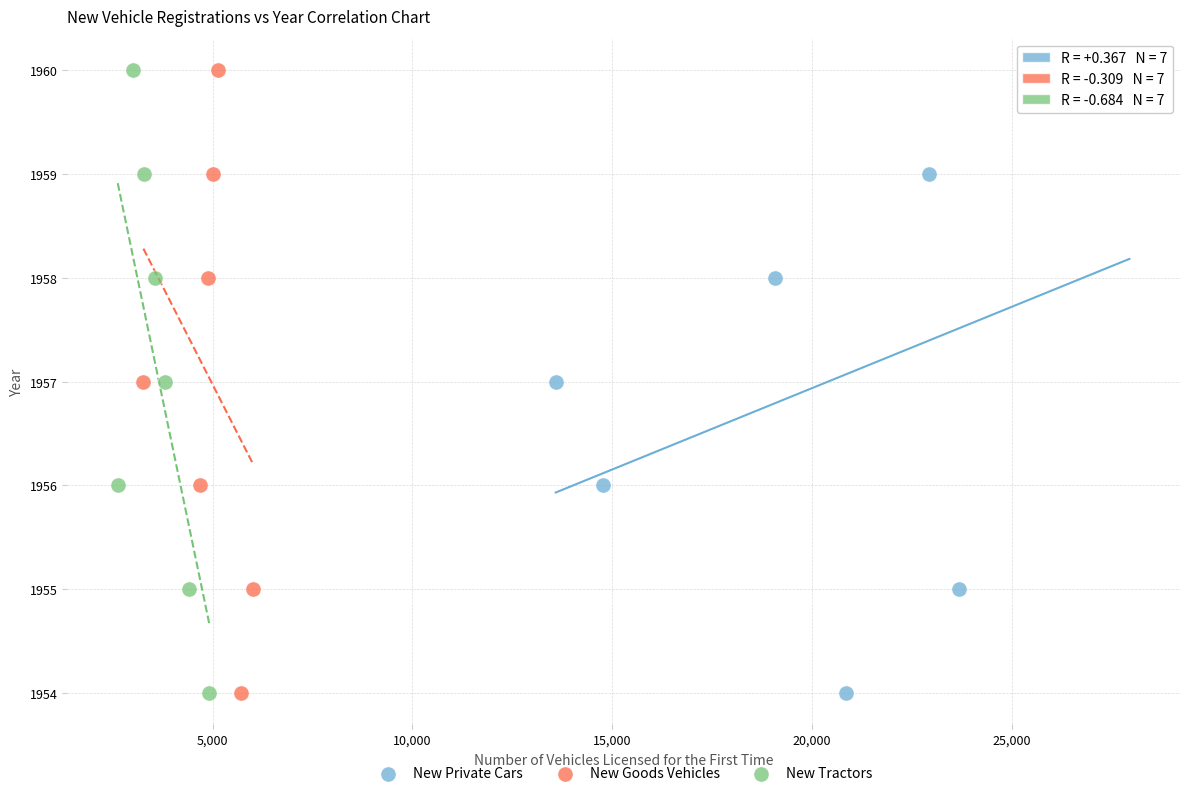

What are all the series names shown in the legend?

New Private Cars, New Goods Vehicles, New Tractors